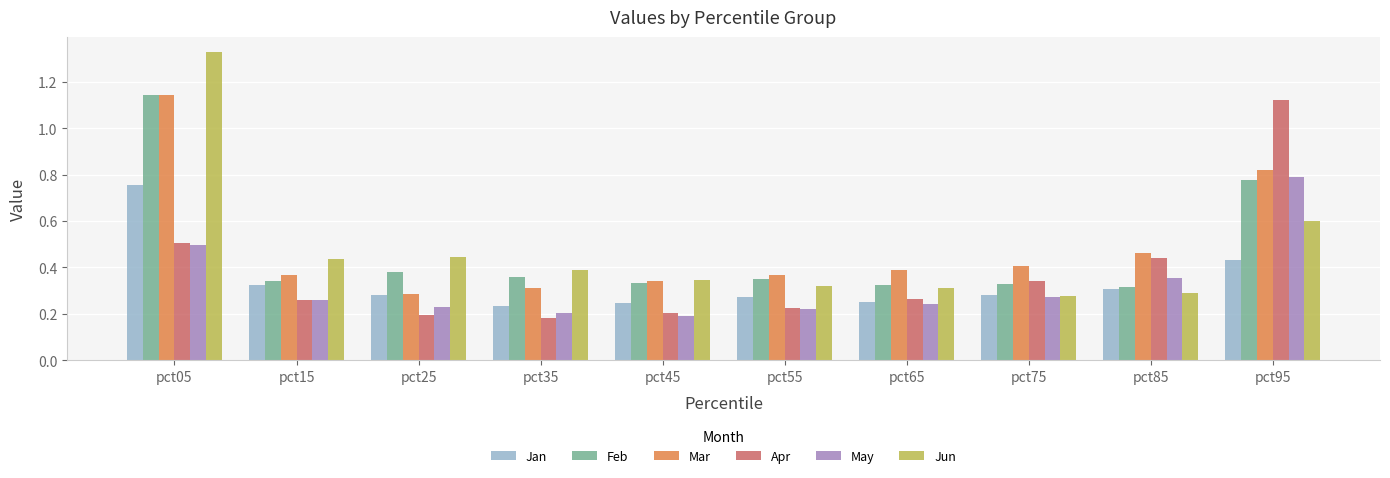

At how many categories does at least one series exceed 1?

2